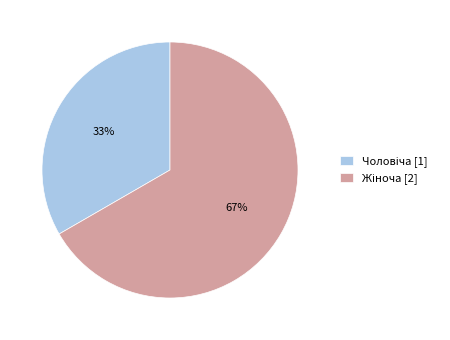

Does any single category account for the majority?

Yes